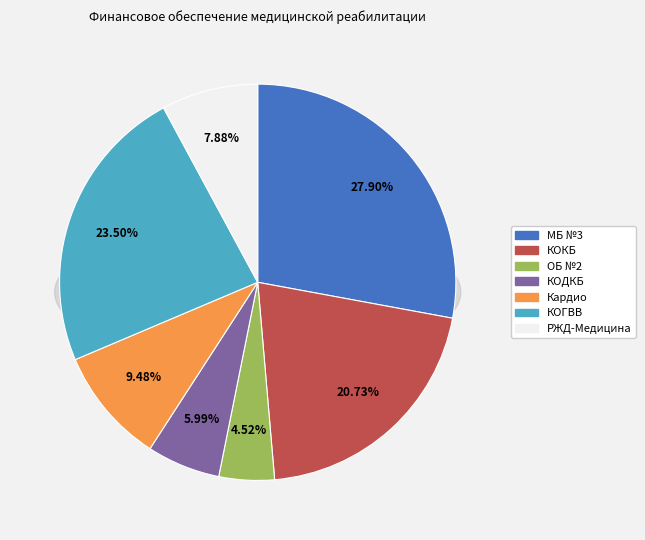

To the nearest percent, what is the difference between the ГБУ «КОДКБ им. Красного Креста» and ГБУ "КОКБ" slice percentages?

15%